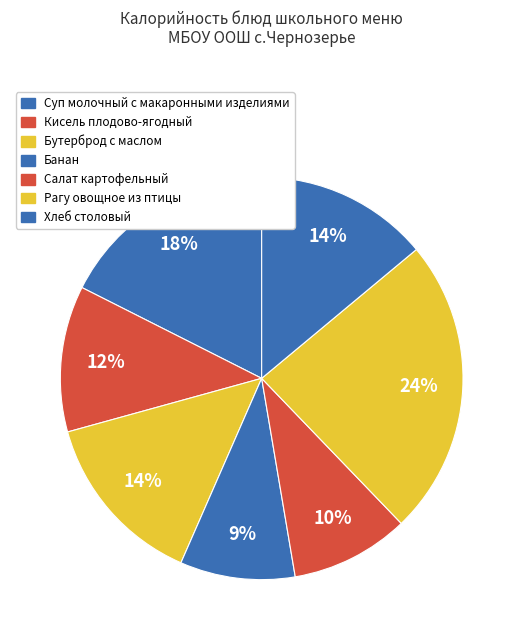

What percentage is NOT represented by Хлеб столовый?

86.1%